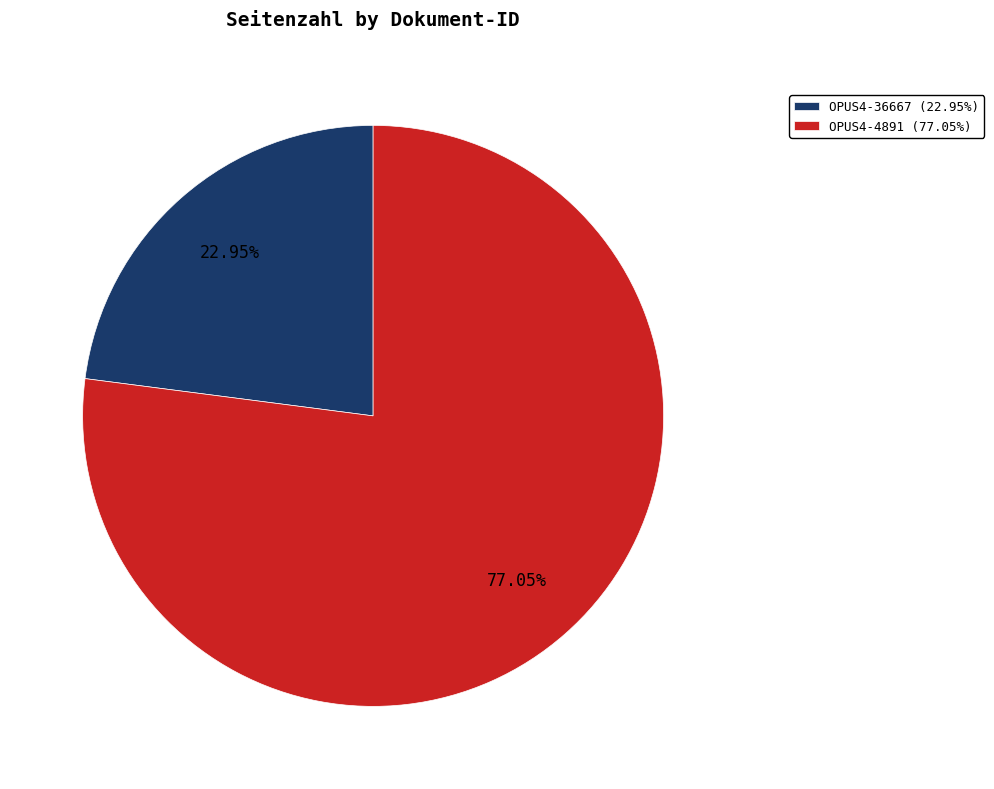

Which slice is the largest?

OPUS4-4891